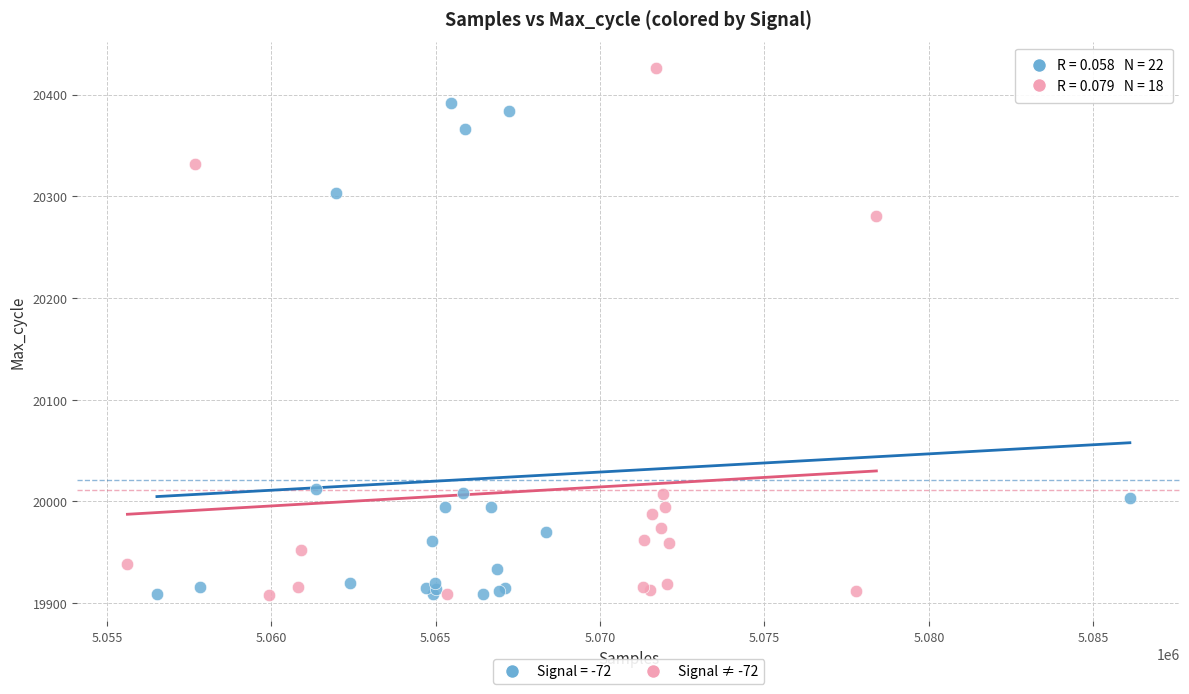

Which series reaches the maximum Y coordinate?

Signal ≠ -72